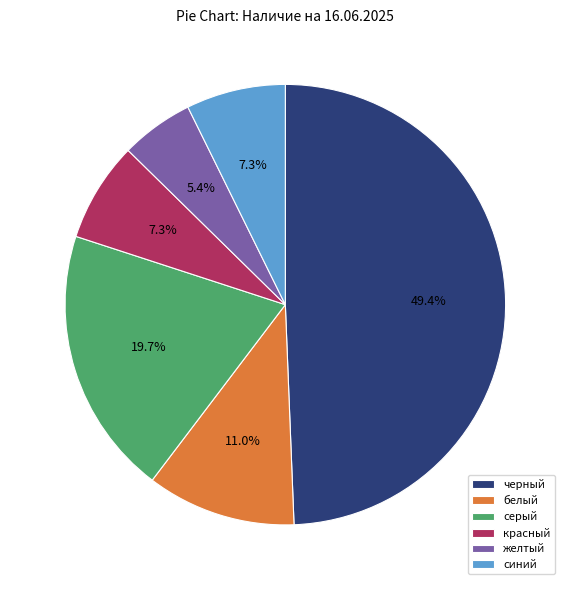

Count the number of slices in the pie.

6